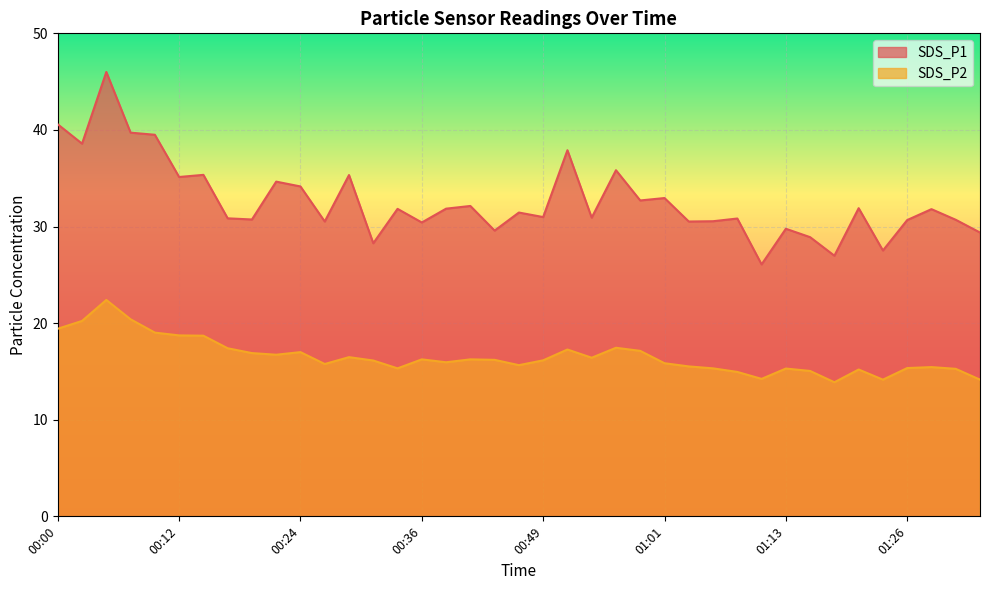

True or false: SDS_P1 and SDS_P2 cross at least once.

False